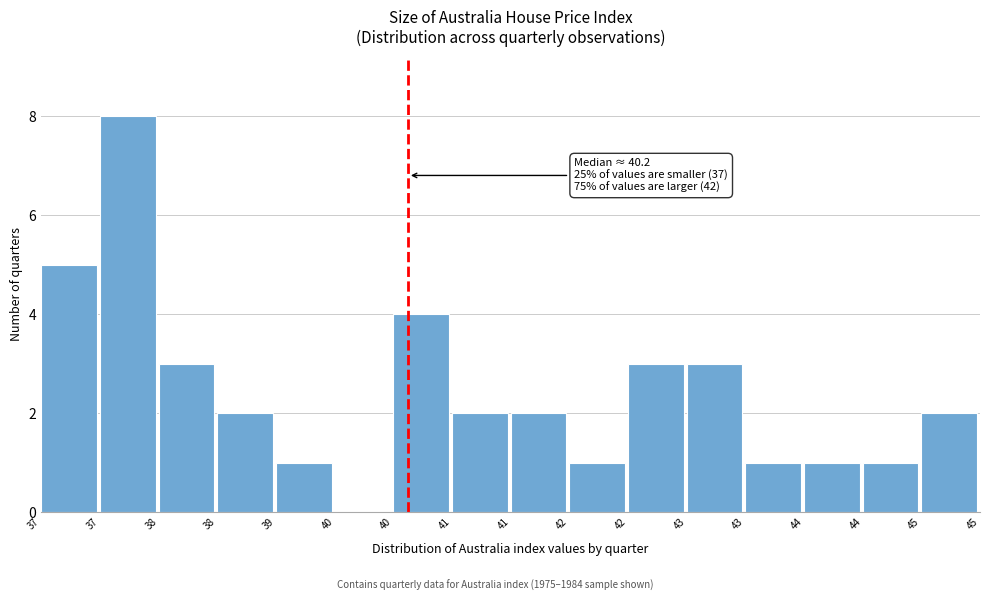

Count the number of data series in this chart.

1